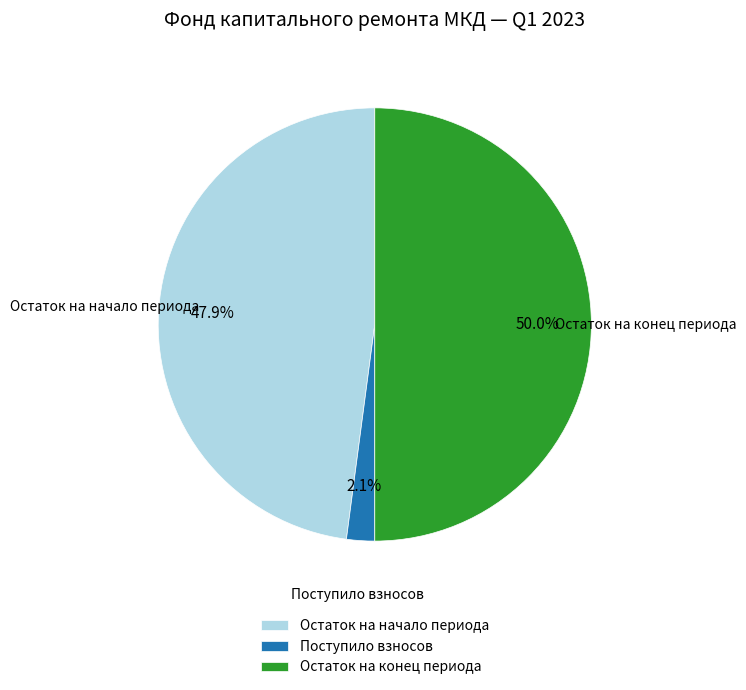

Which slice is the smallest?

Поступило взносов